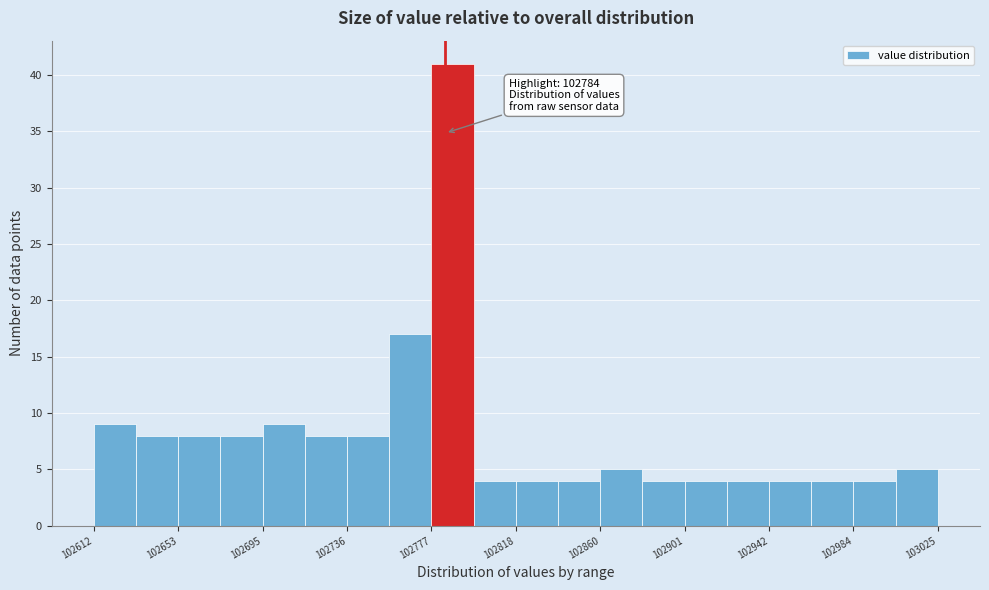

Which range on the x-axis has the tallest bar?

102775 to 102800